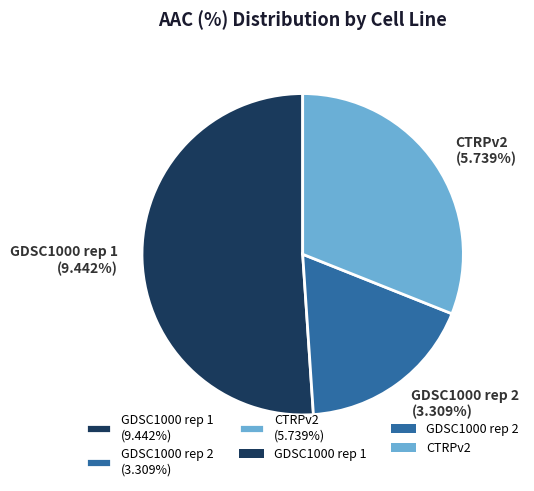

Count the number of slices in the pie.

3